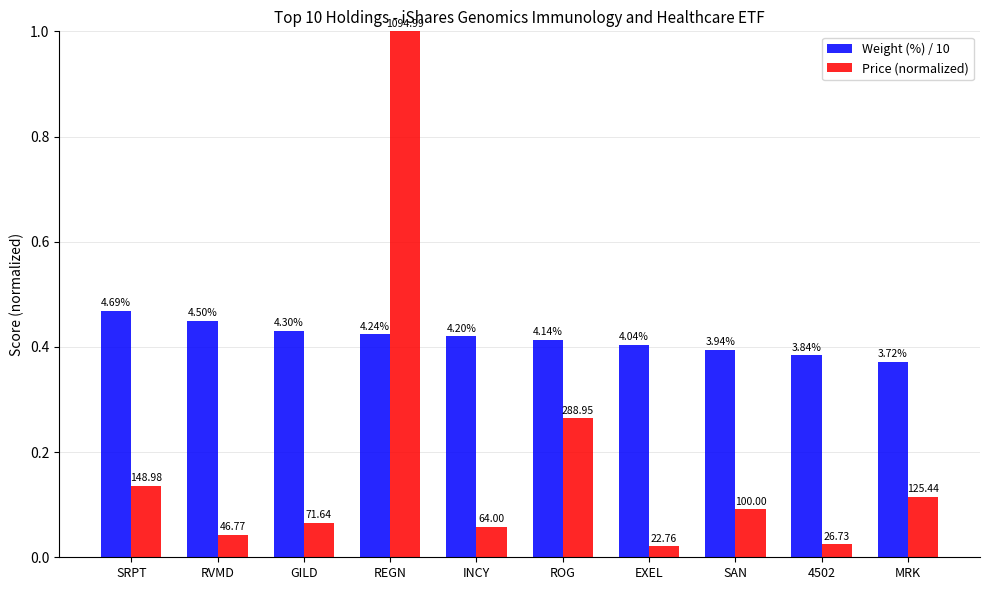

Is it true that Price (normalized) equals 0.1 at SRPT?

True